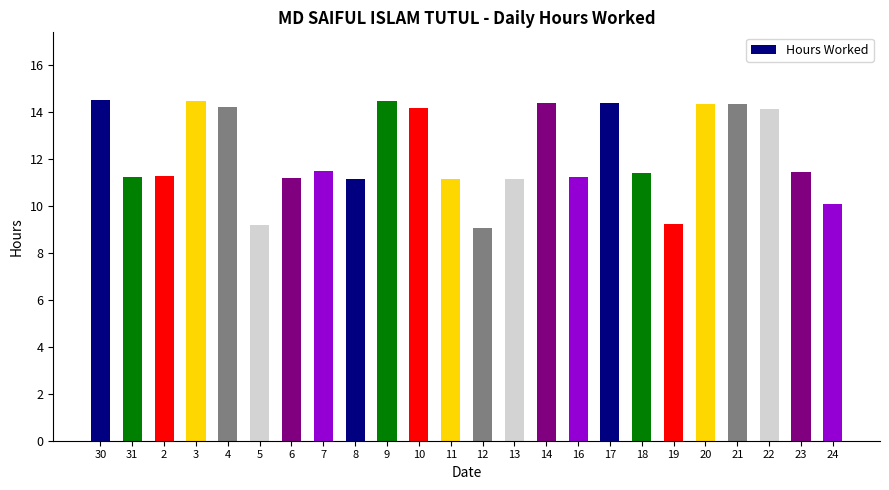

What is the smallest value displayed?

9.1